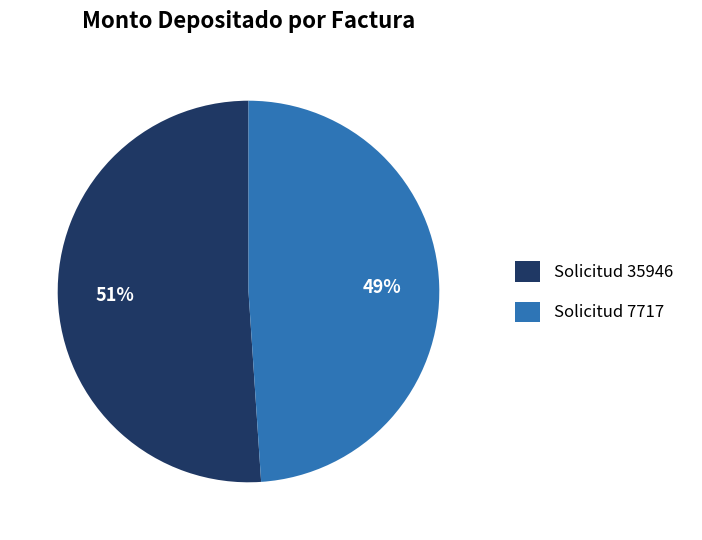

Count the number of slices in the pie.

2